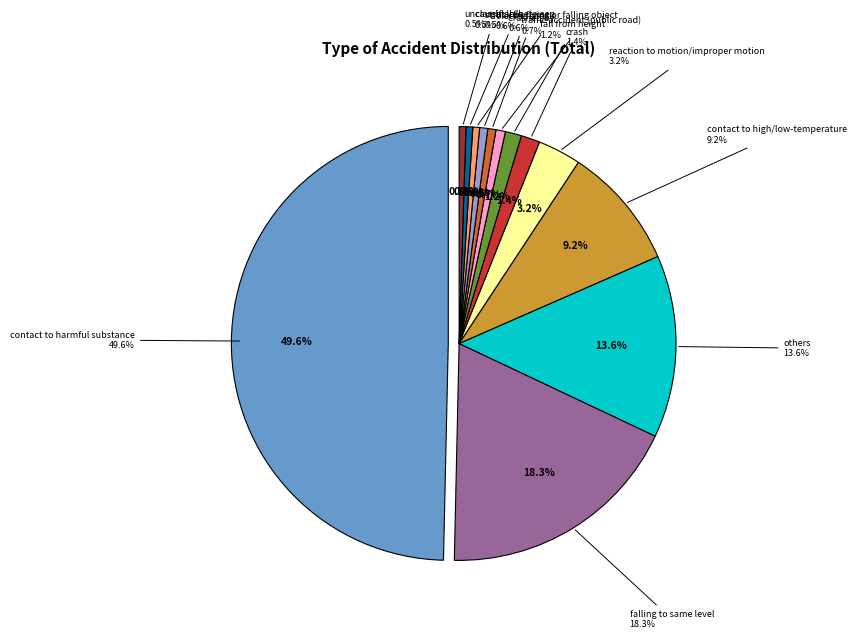

Combined, what portion of the pie is electric shock and others?

14.2%